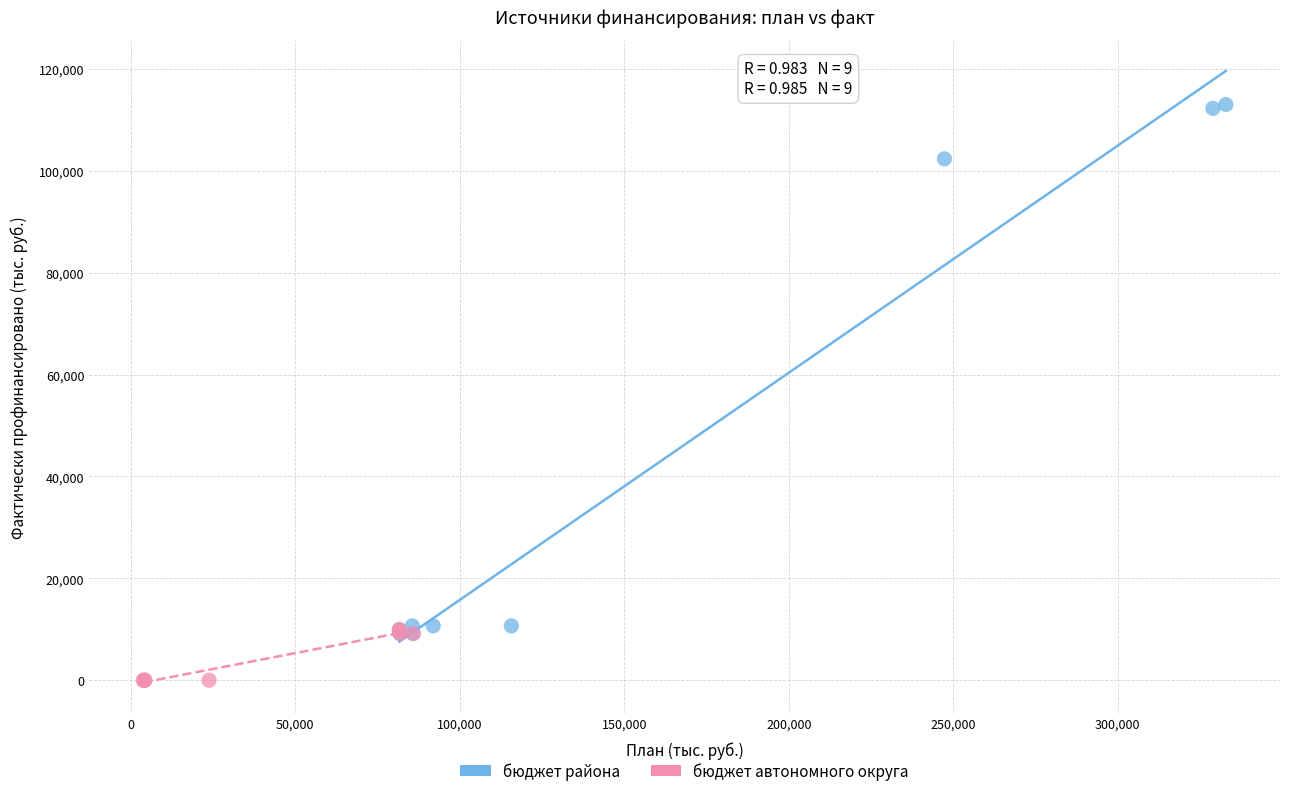

Which series has the widest spread of Y values?

бюджет района